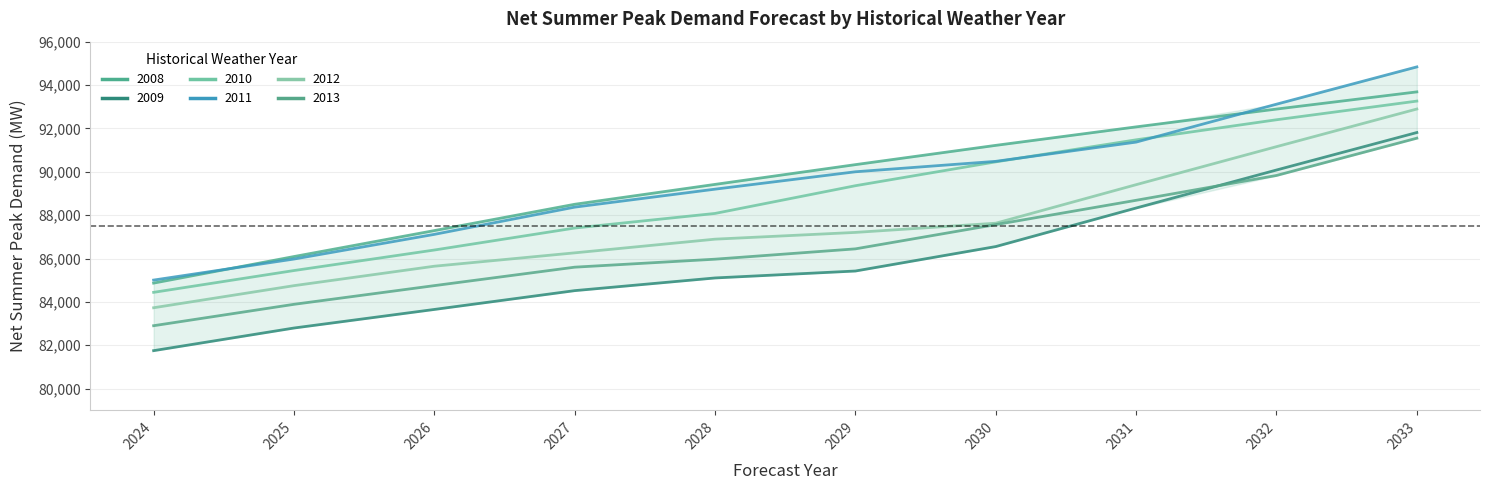

What is the average value of the 2008 series?

89636.5